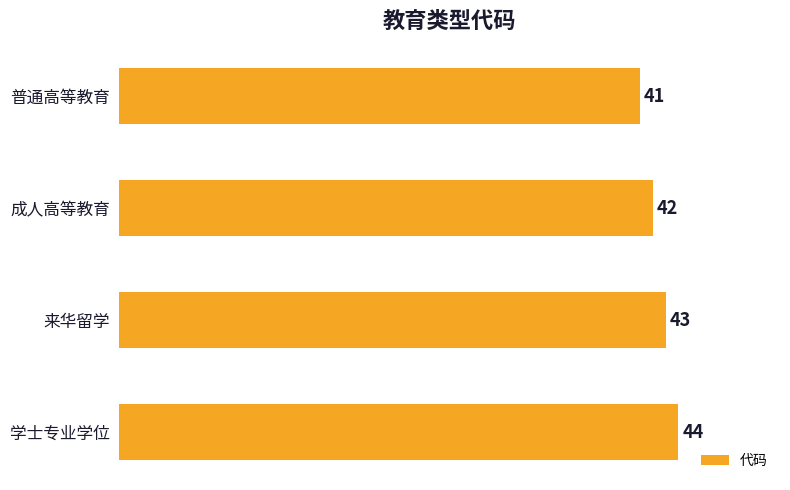

The value at 普通高等教育 is 41. True or false?

True